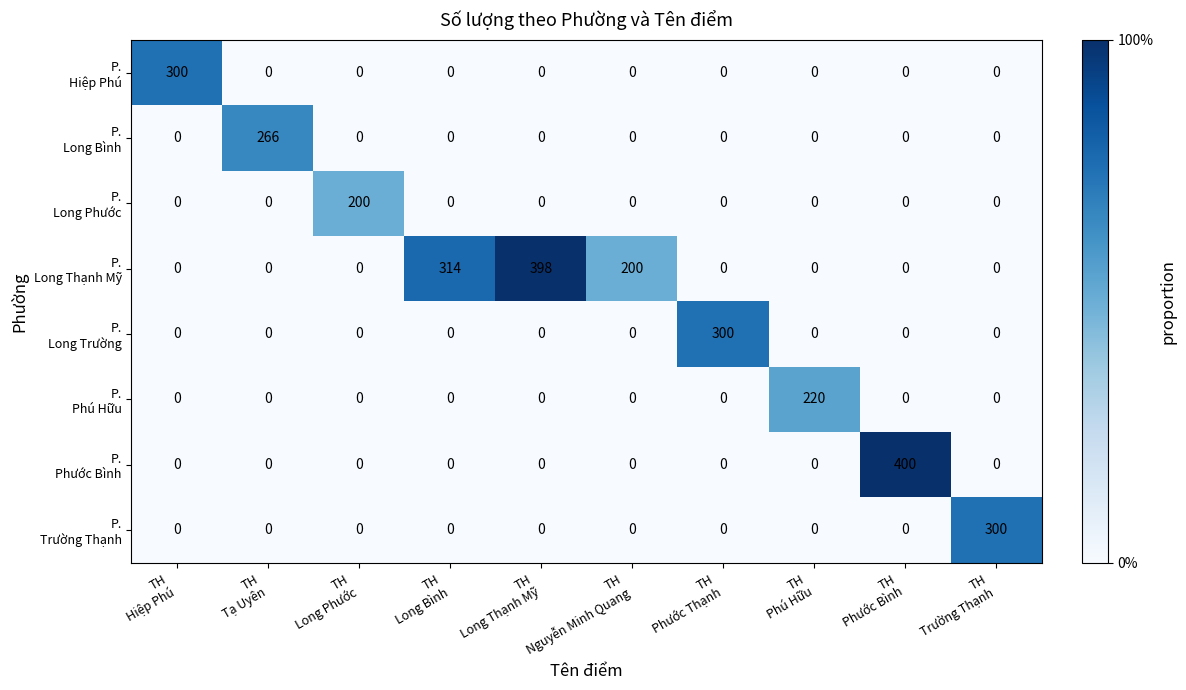

What is the maximum value shown in the chart?

400